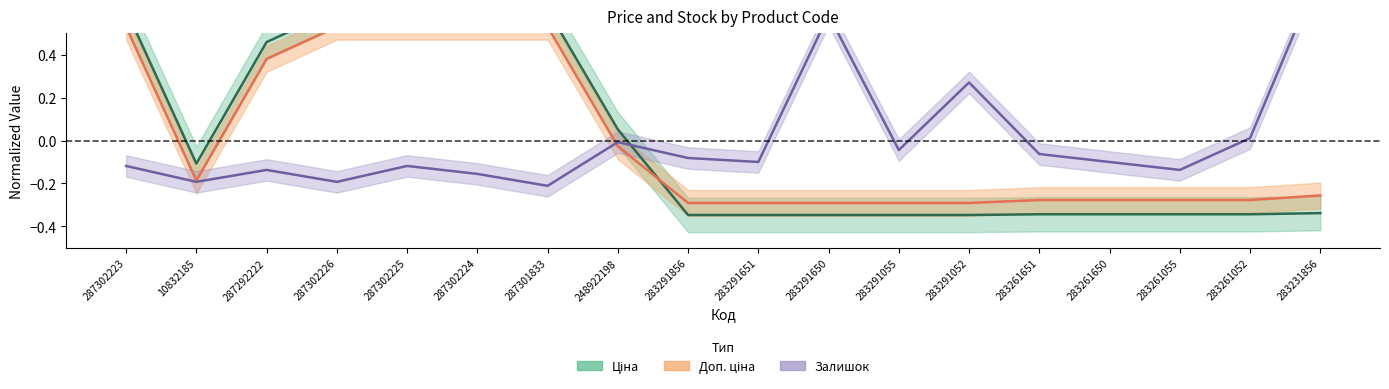

Which category has the highest value across all series?

283231856